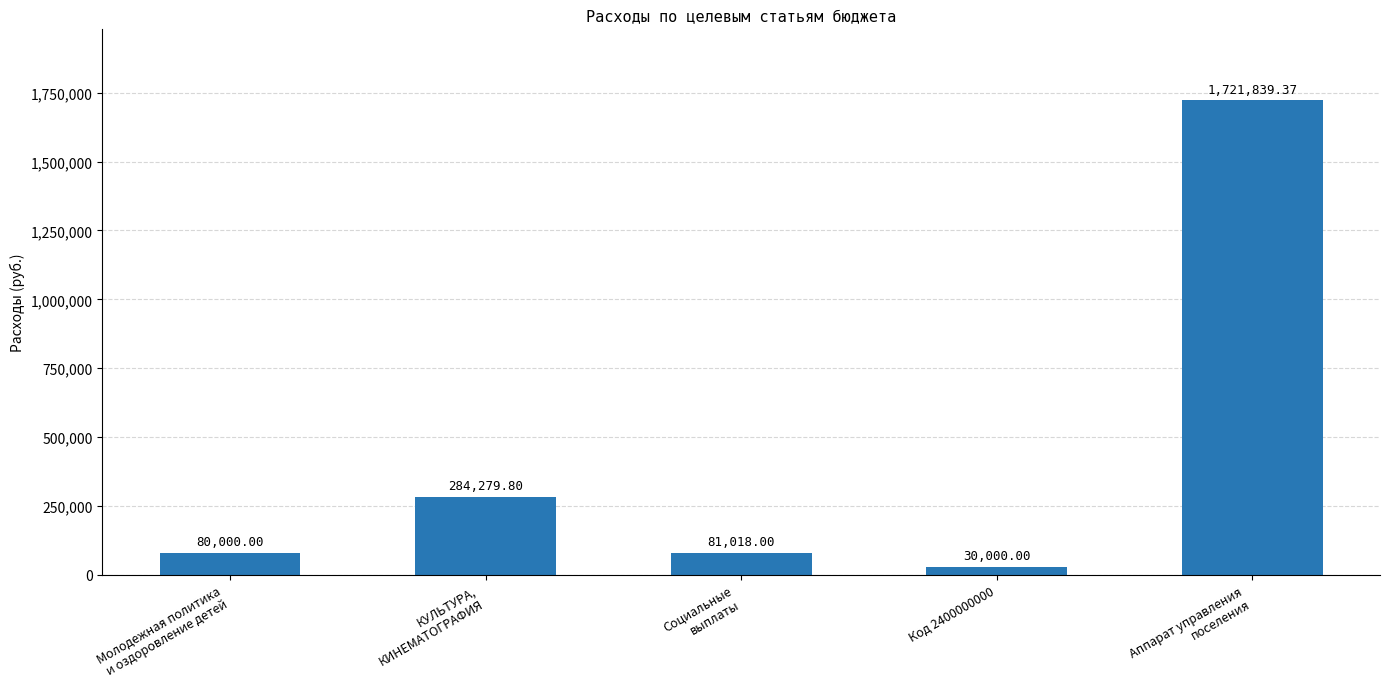

Rank the categories by value from highest to lowest.

Аппарат управления
поселения, КУЛЬТУРА,
КИНЕМАТОГРАФИЯ, Социальные
выплаты, Молодежная политика
и оздоровление детей, Код 2400000000